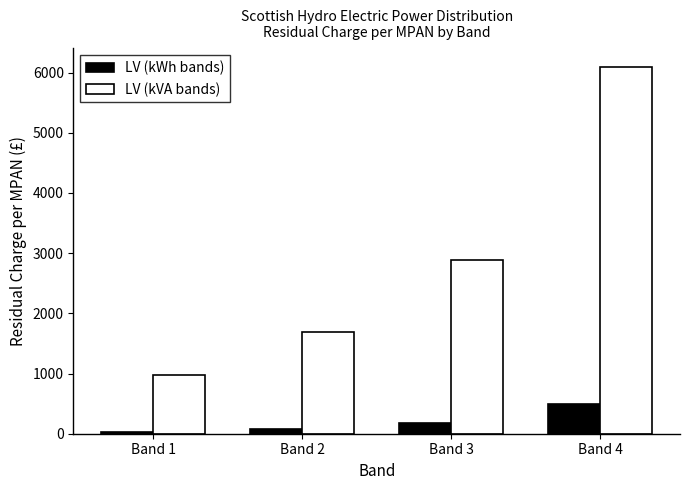

What is the average value of the LV (kWh bands) series?

196.7